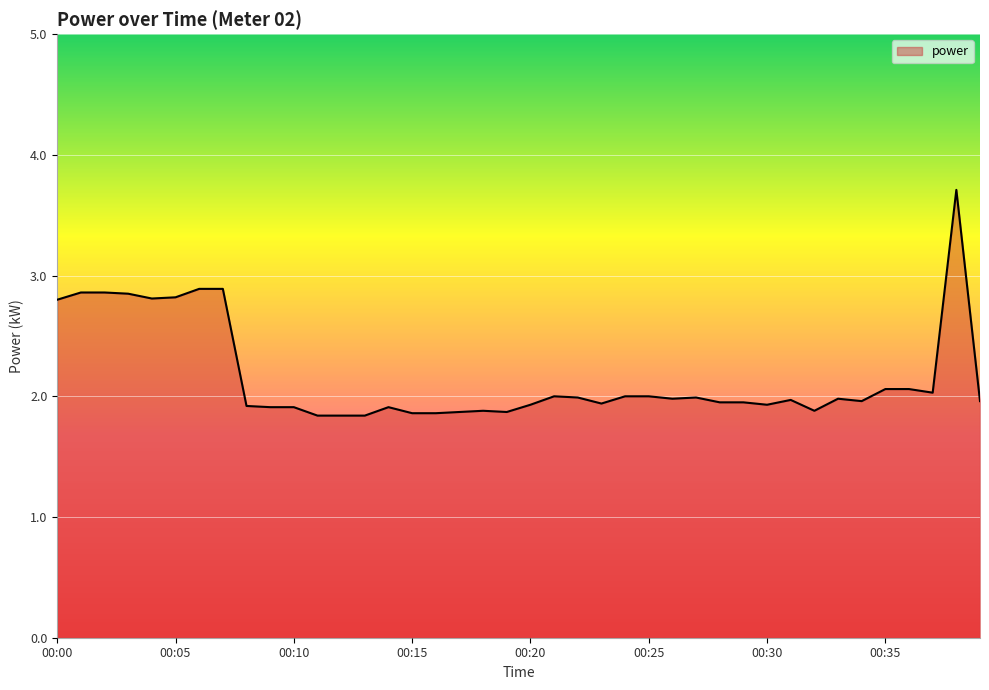

What is the maximum value shown in the chart?

3.7